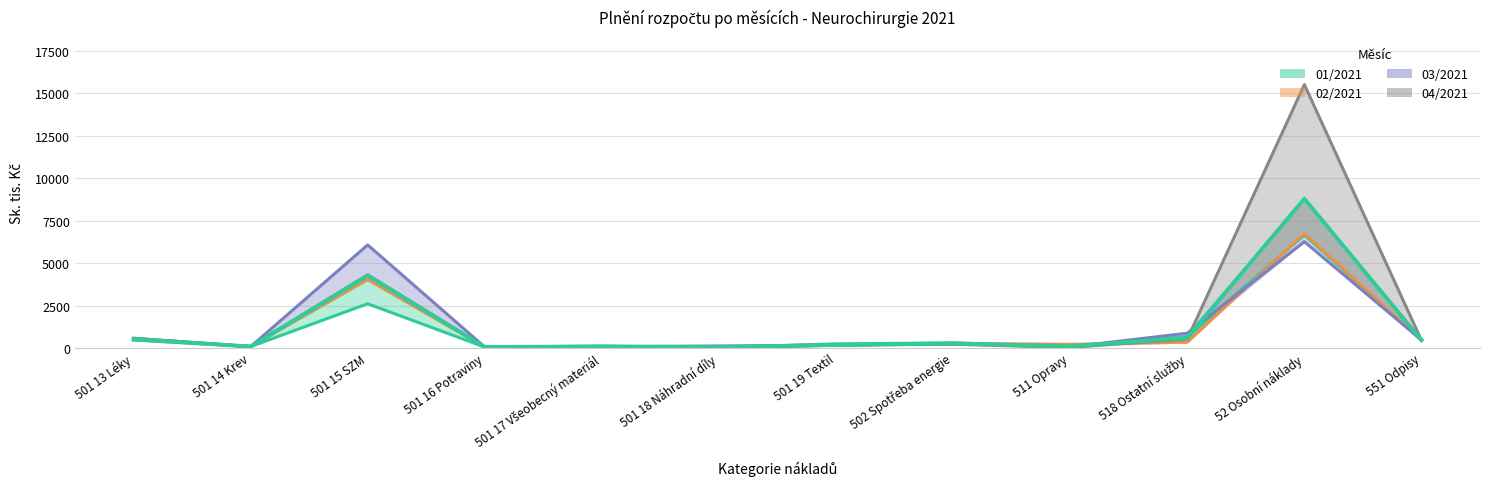

The value of 02/2021 at 52 Osobní náklady is 6740.7. True or false?

True